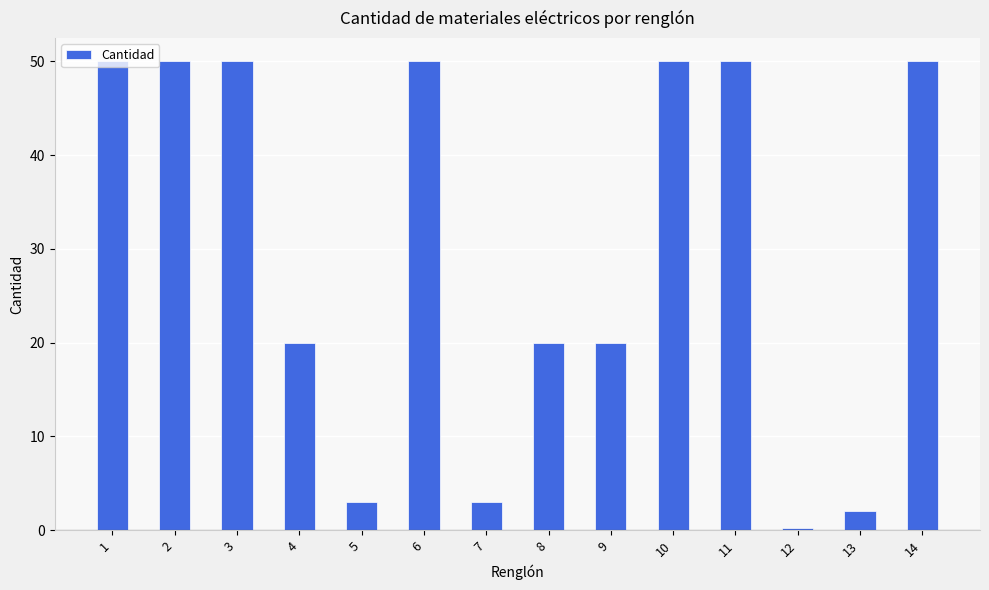

How many bars are there in total?

14